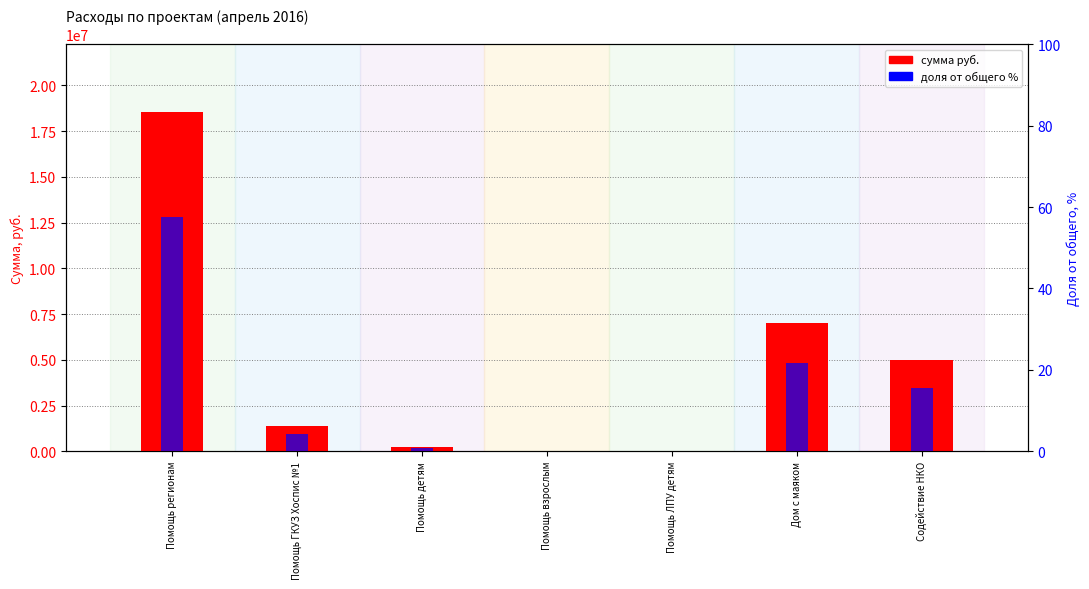

How many data points in доля от общего % are above 4?

4